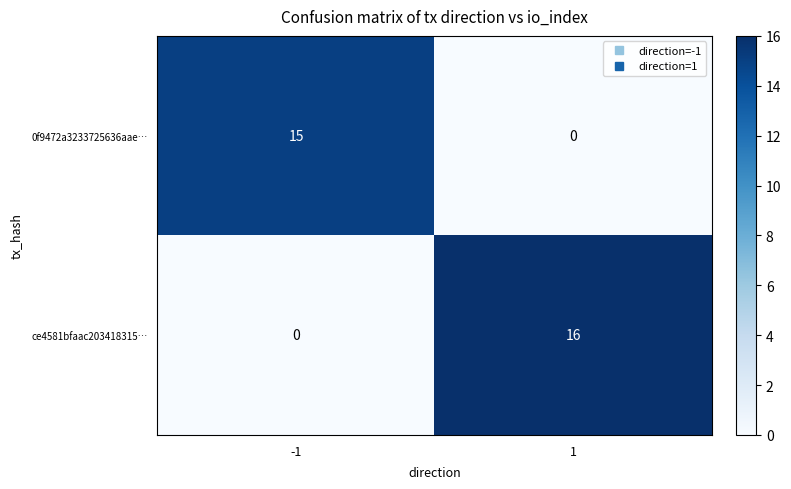

What is the total value across all series at 1?

16